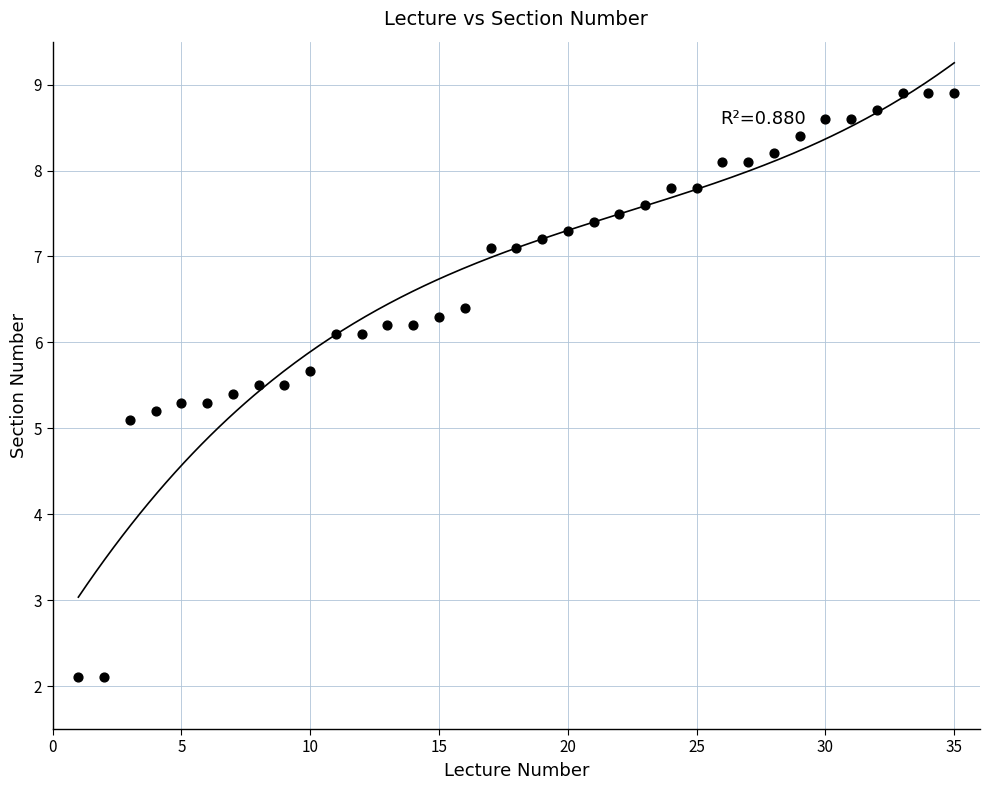

What Y value in the scatter plot is closest to 5?

5.1